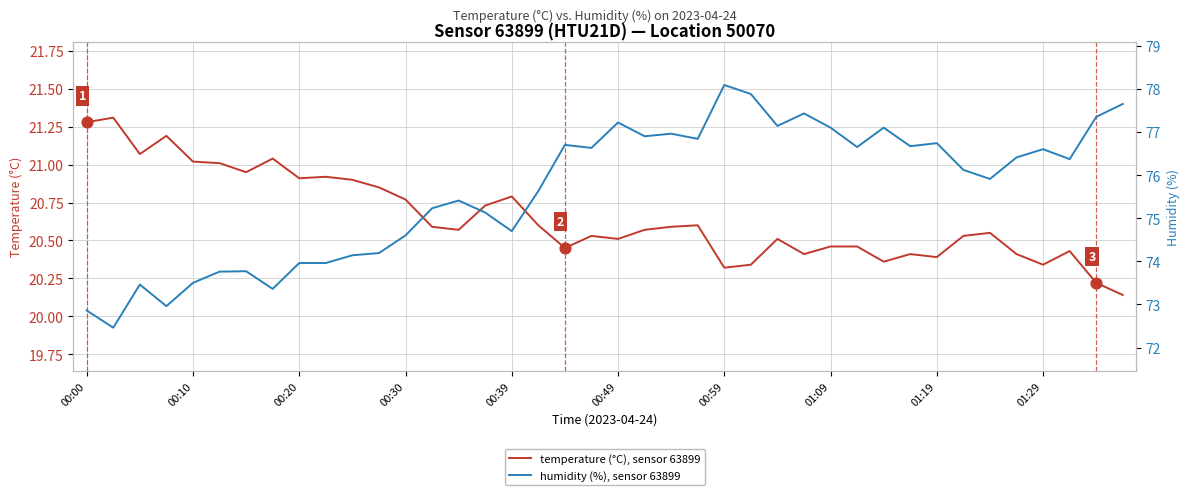

Which series contains the highest Y value?

humidity (%), sensor 63899